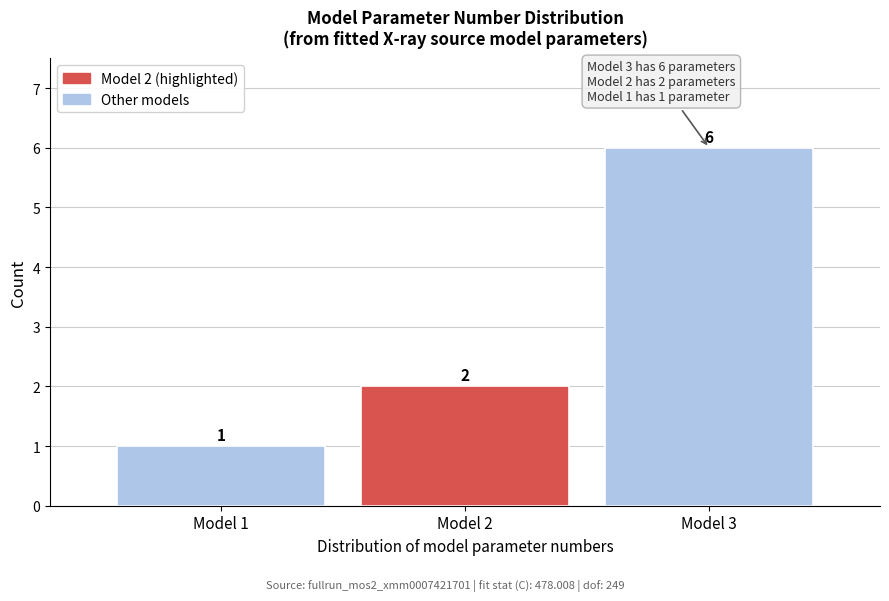

Reading right to left, transcribe all the data shown in this chart.

6	2	1